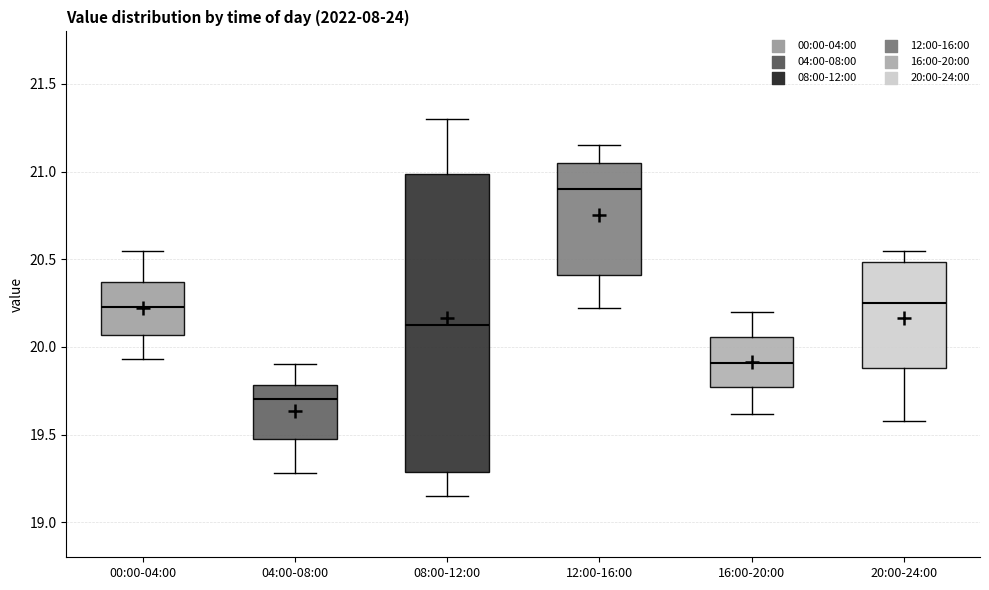

Where does the upper whisker of the box for 08:00-12:00 end on the y-axis? The values are not printed on the chart, so give them approximately, as read against the axis.

21.30